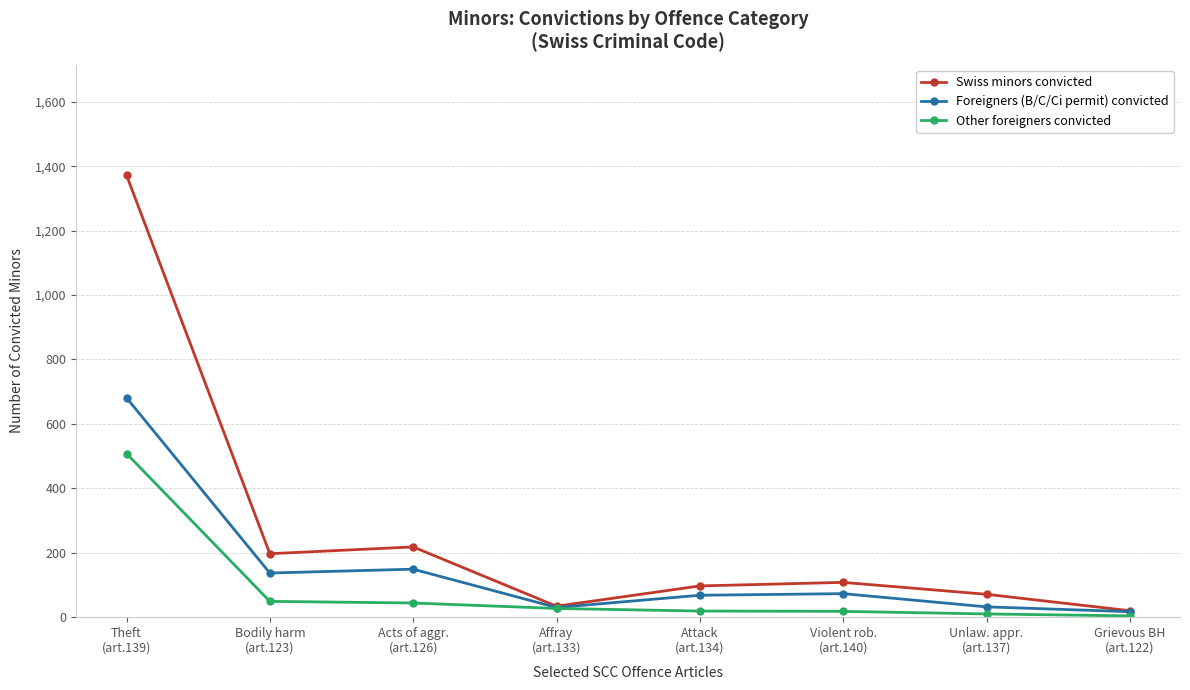

Count the number of data series in this chart.

3